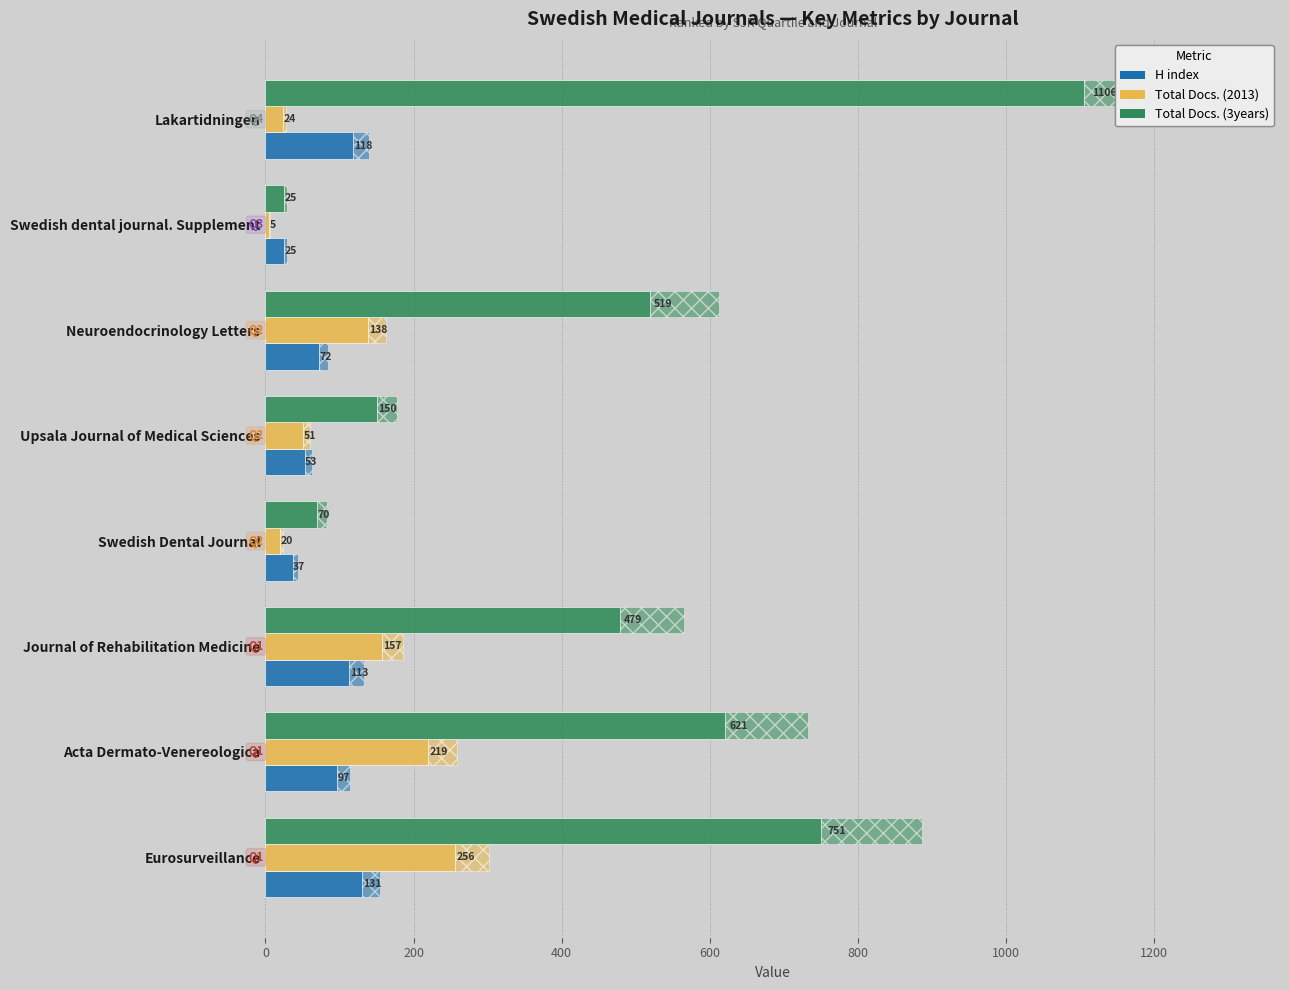

Rank the series by their maximum value, from highest to lowest.

Total Docs. (3years), Total Docs. (2013), H index